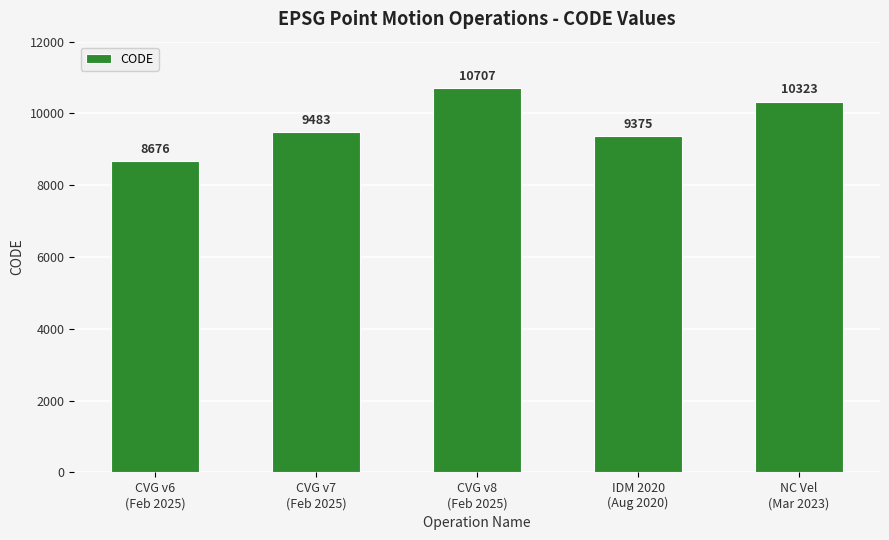

Which category has the highest value across all series?

CVG v8
(Feb 2025)